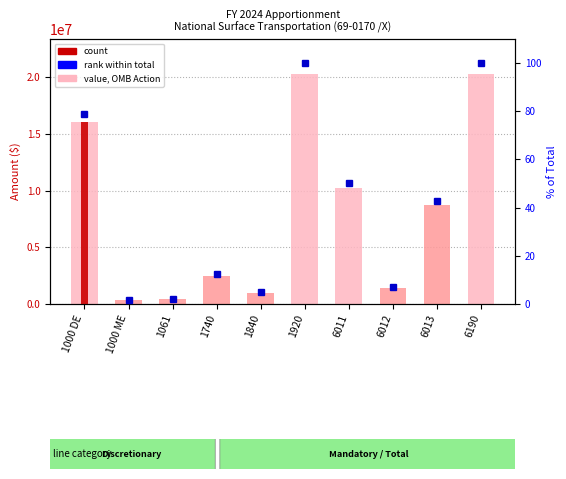

What is the difference between the maximum and minimum values in the rank series?

98.3